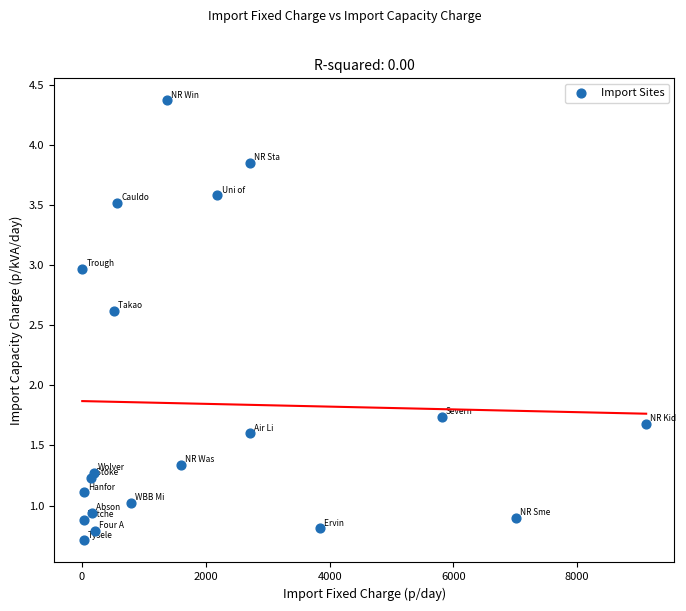

What Y value in the scatter plot is closest to 2?

1.7